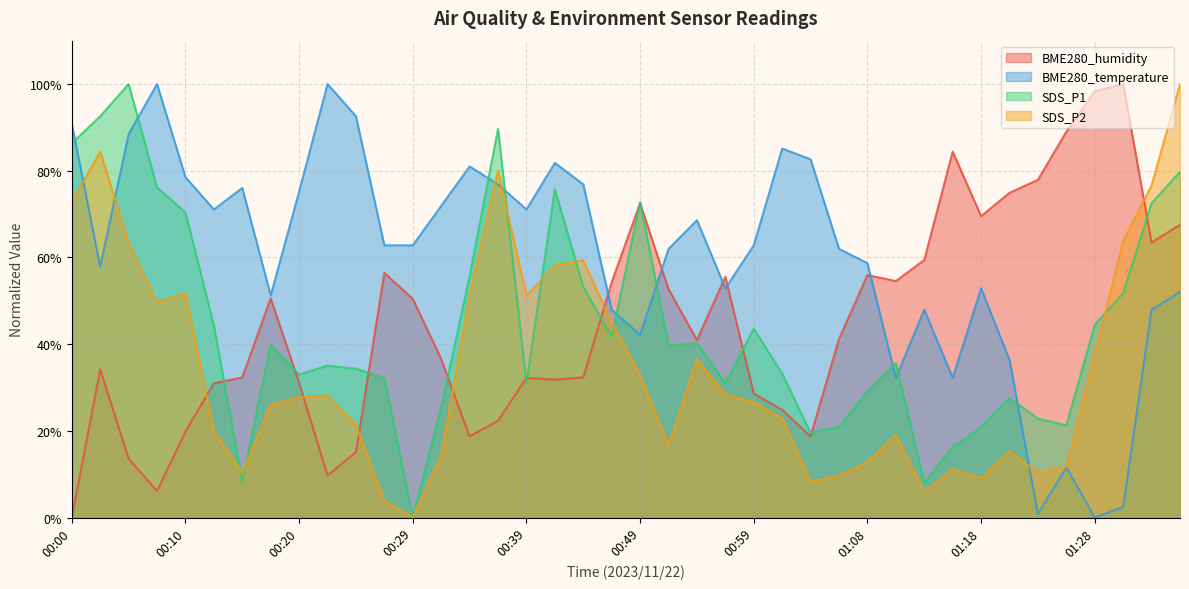

How many values in the SDS_P1 series are below 39?

20